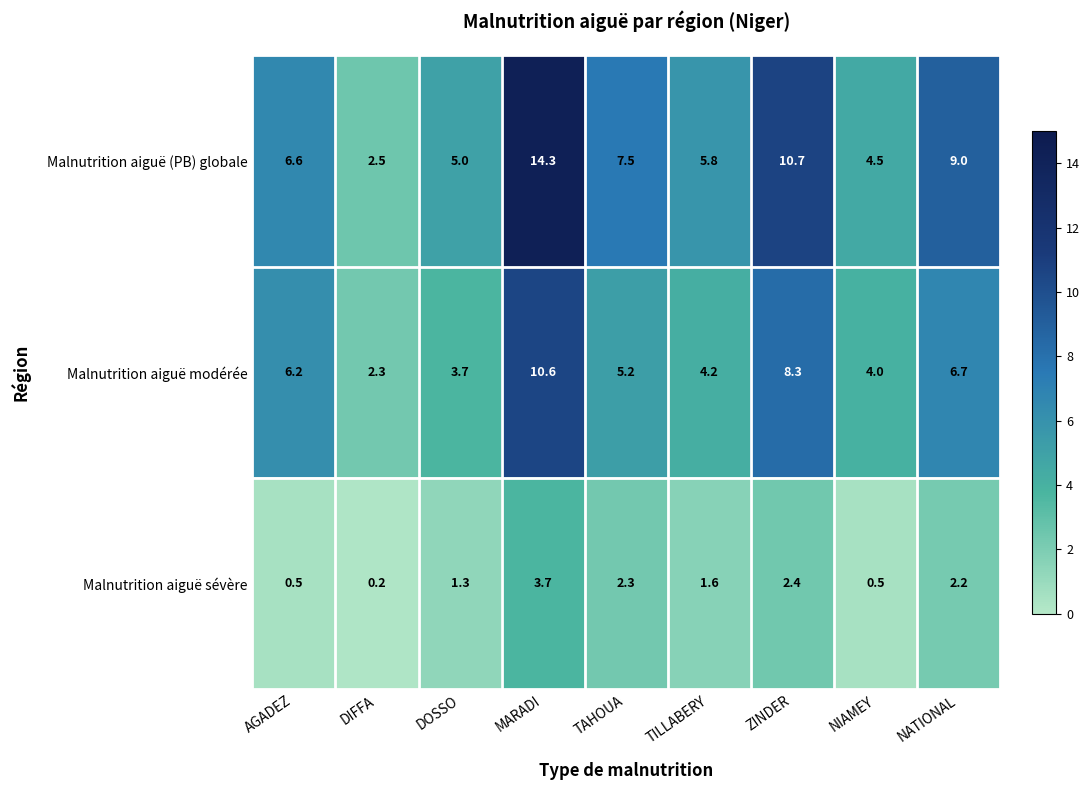

Which series has the largest total across all categories?

Malnutrition aiguë (PB) globale